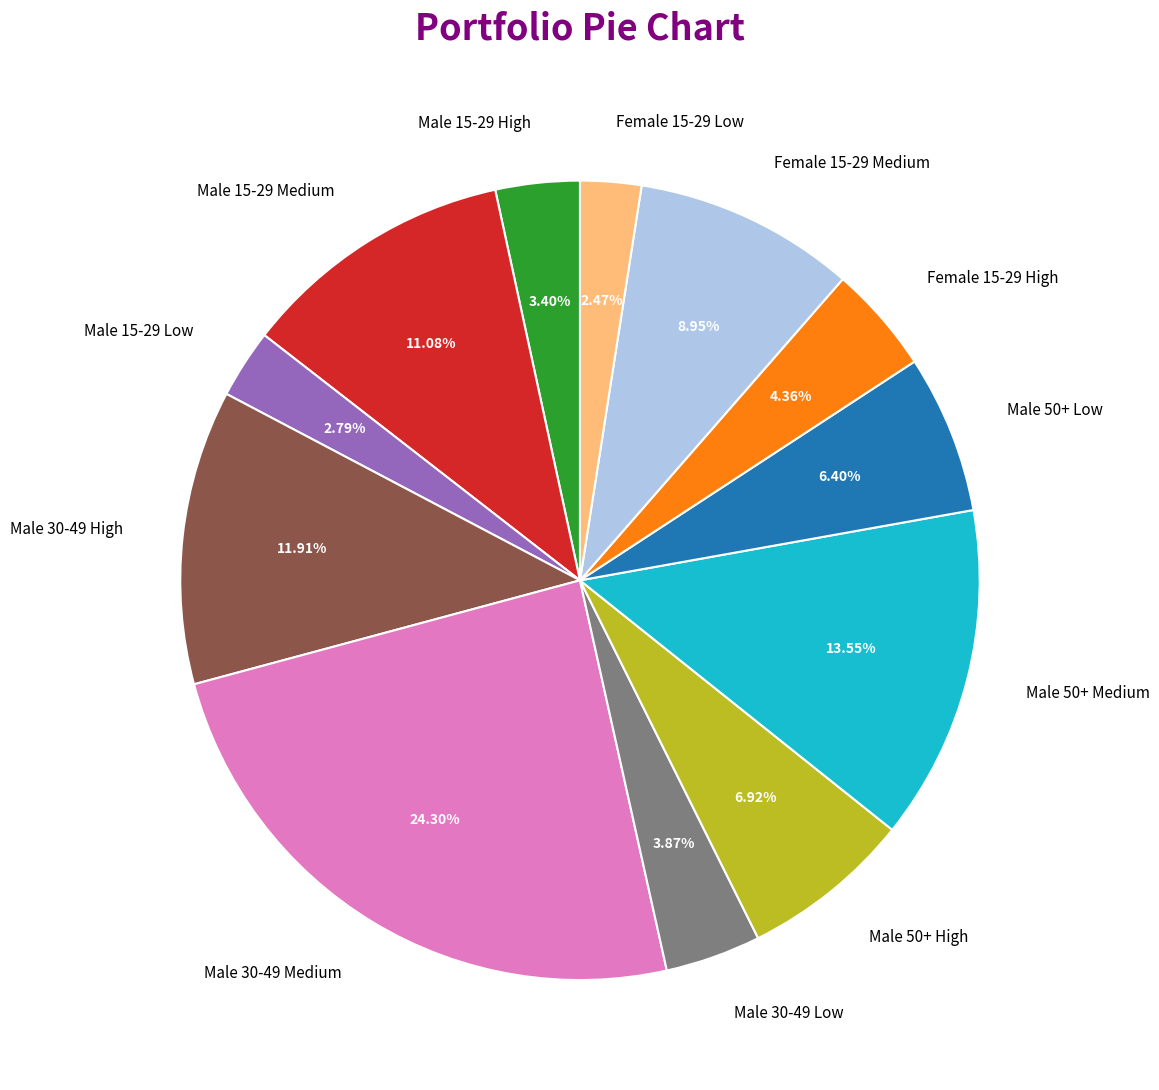

Does Male 50+ Low represent more than half of the total?

No